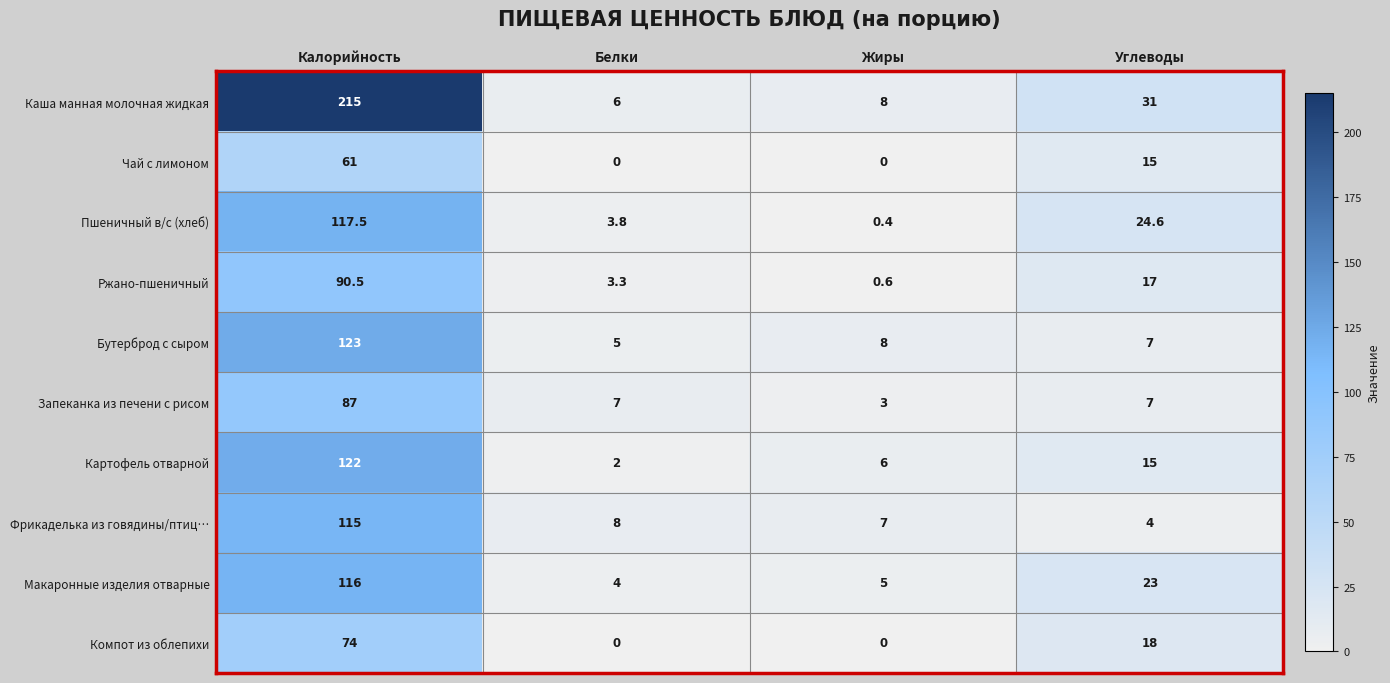

Which category has the highest value across all series?

Калорийность